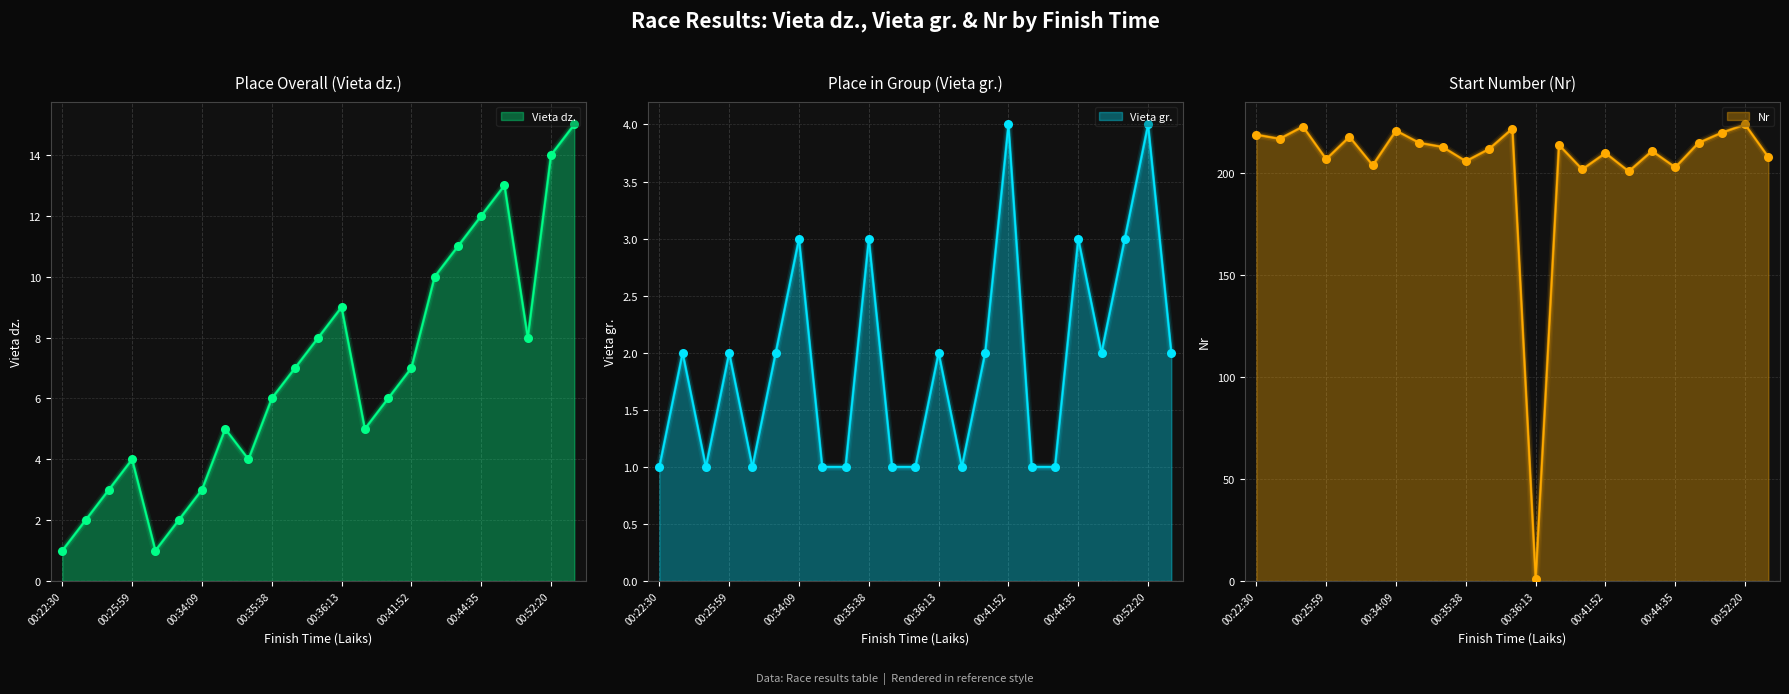

What is the total value across all series at 00:24:52?

227